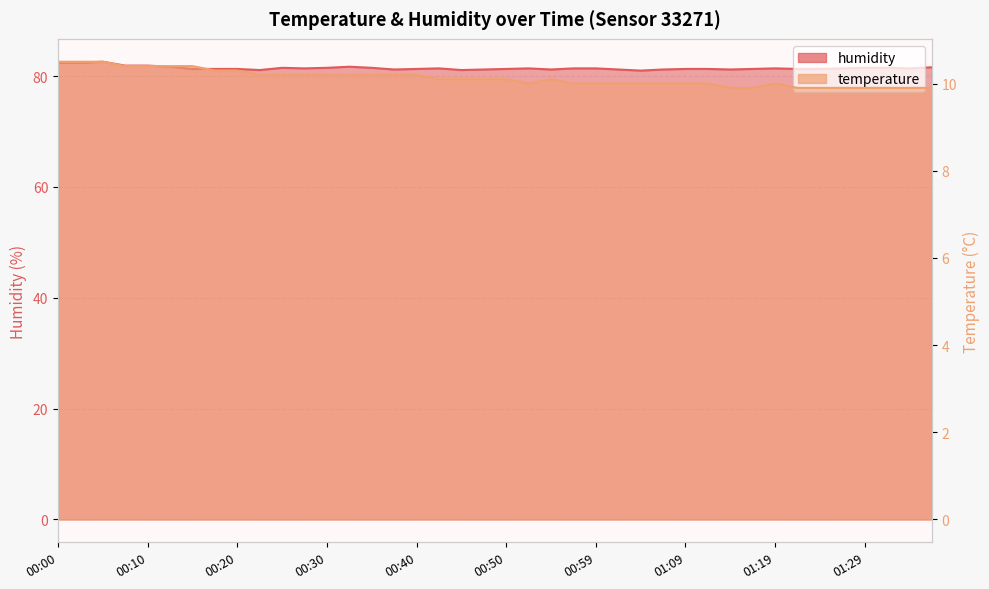

Which series changed the most between 01:09 and 01:29?

humidity